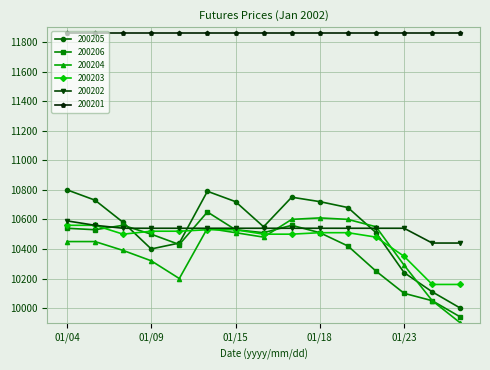

At how many categories does at least one series exceed 10032?

15